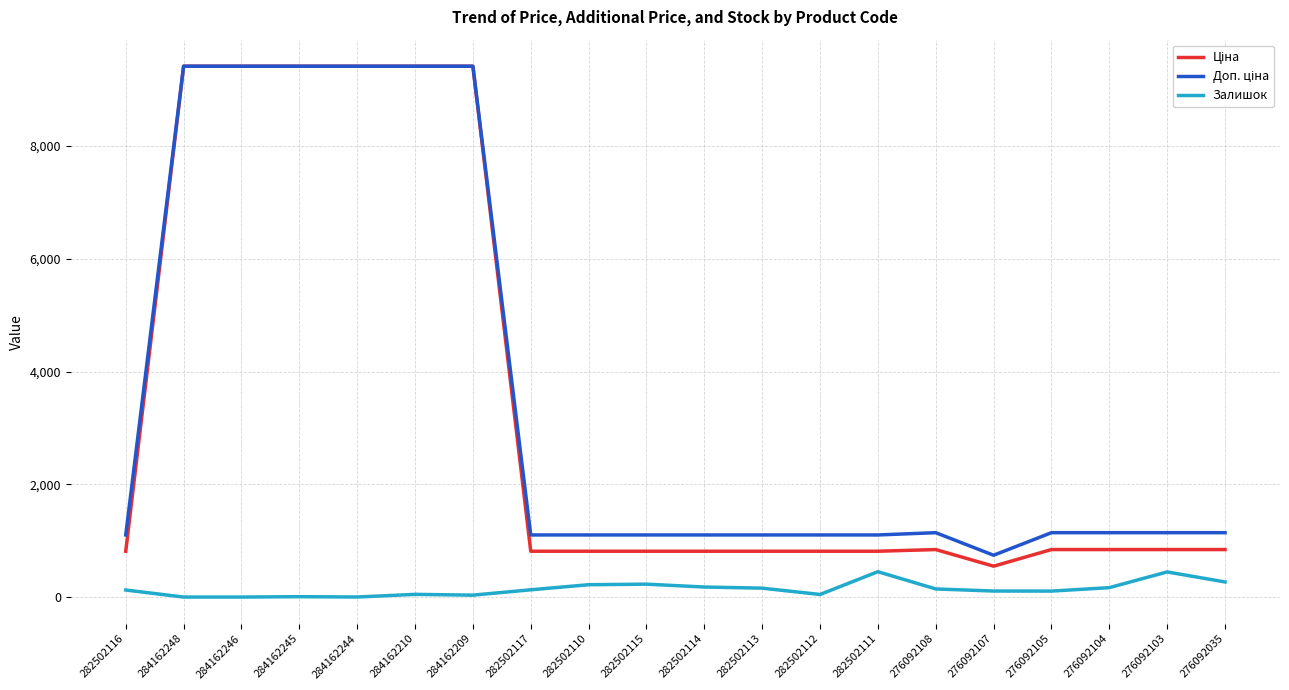

What is the difference between the highest and lowest values at 282502111?

651.8